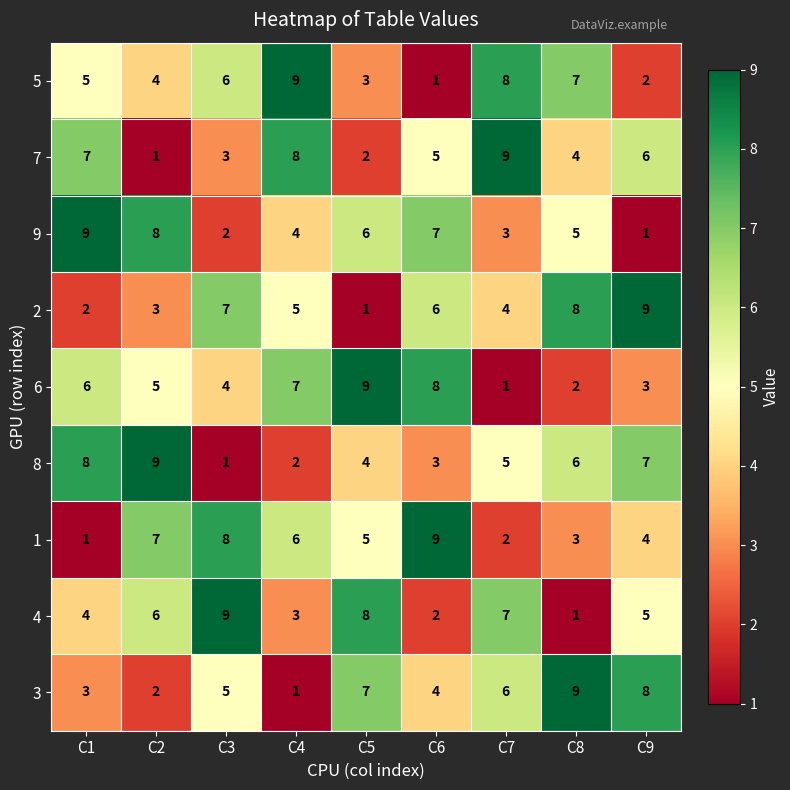

Is the value of 2 at C6 greater than the value of 9 at C9?

Yes